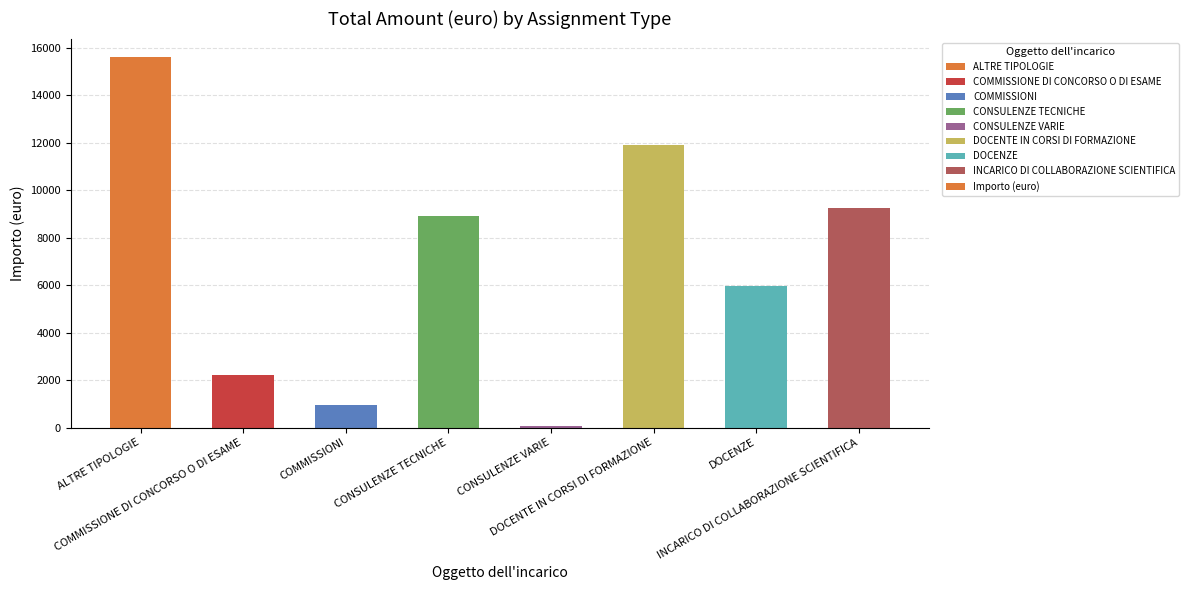

The value at DOCENZE is 5984.0. True or false?

True